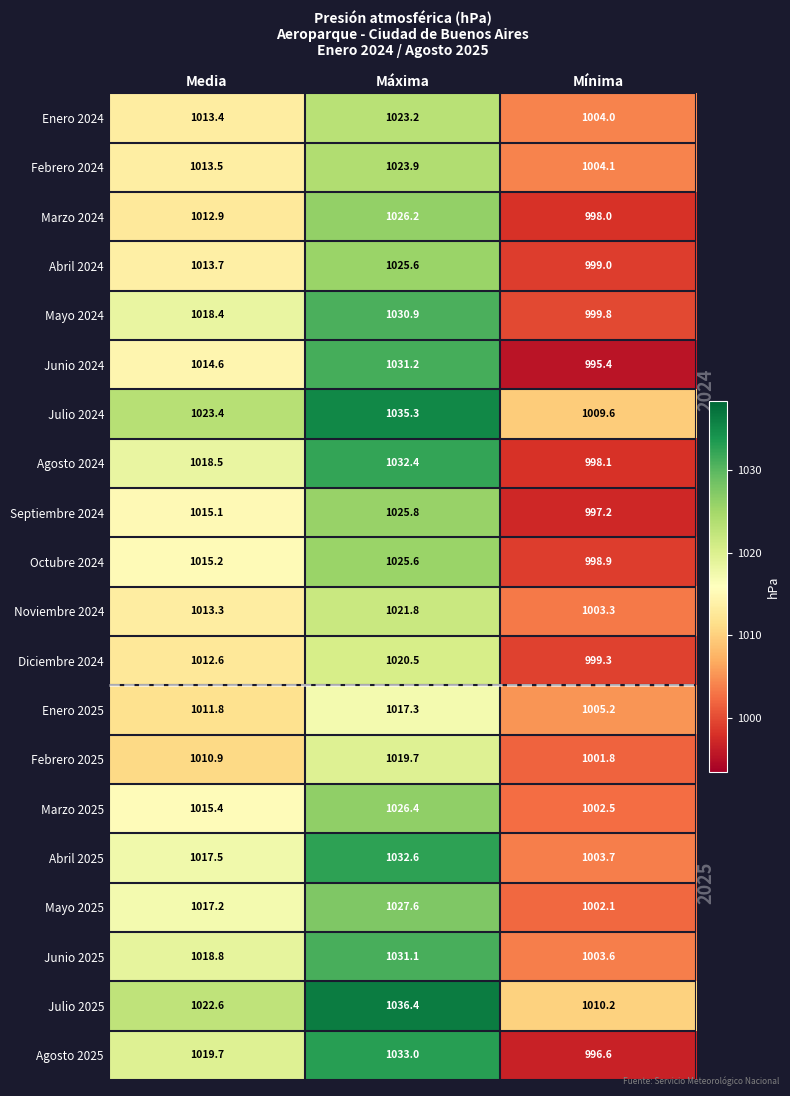

What is the spread (max minus min) of values at Media?

12.5